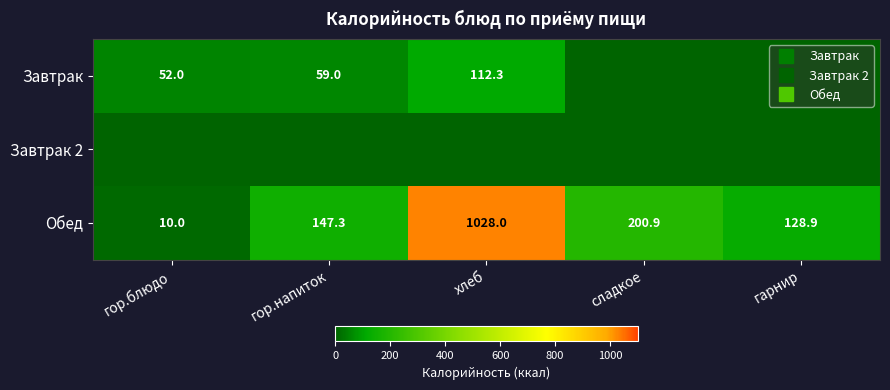

Rank the series at гарнир from highest to lowest value.

Обед, Завтрак, Завтрак 2